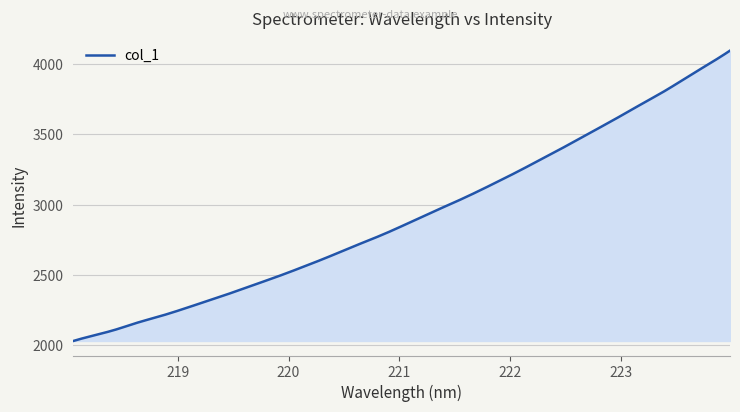

What is the maximum value shown in the chart?

4095.9